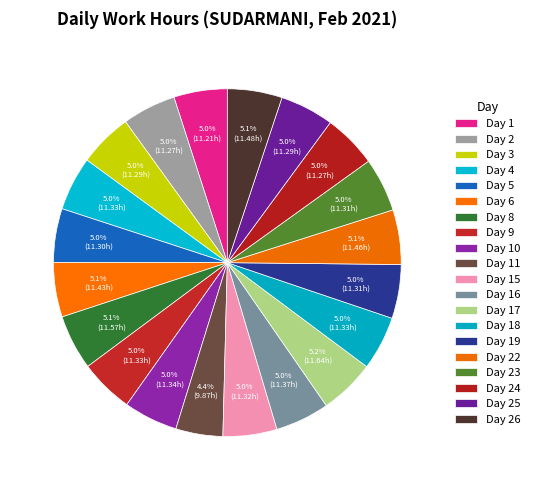

How many segments does this pie chart have?

20